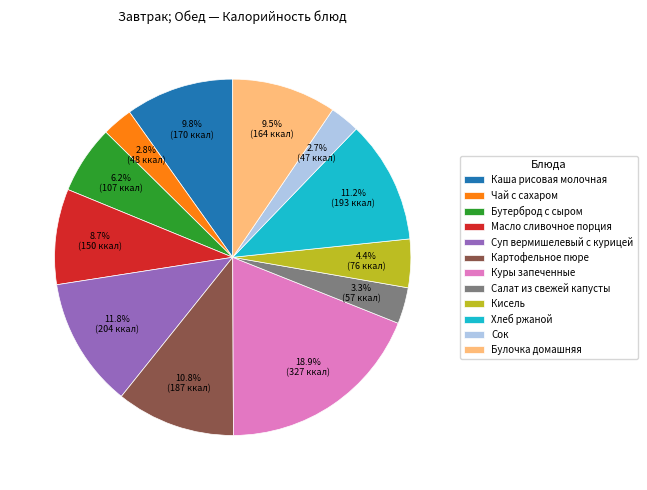

To the nearest percent, what percentage of the pie is Хлеб ржаной?

11%